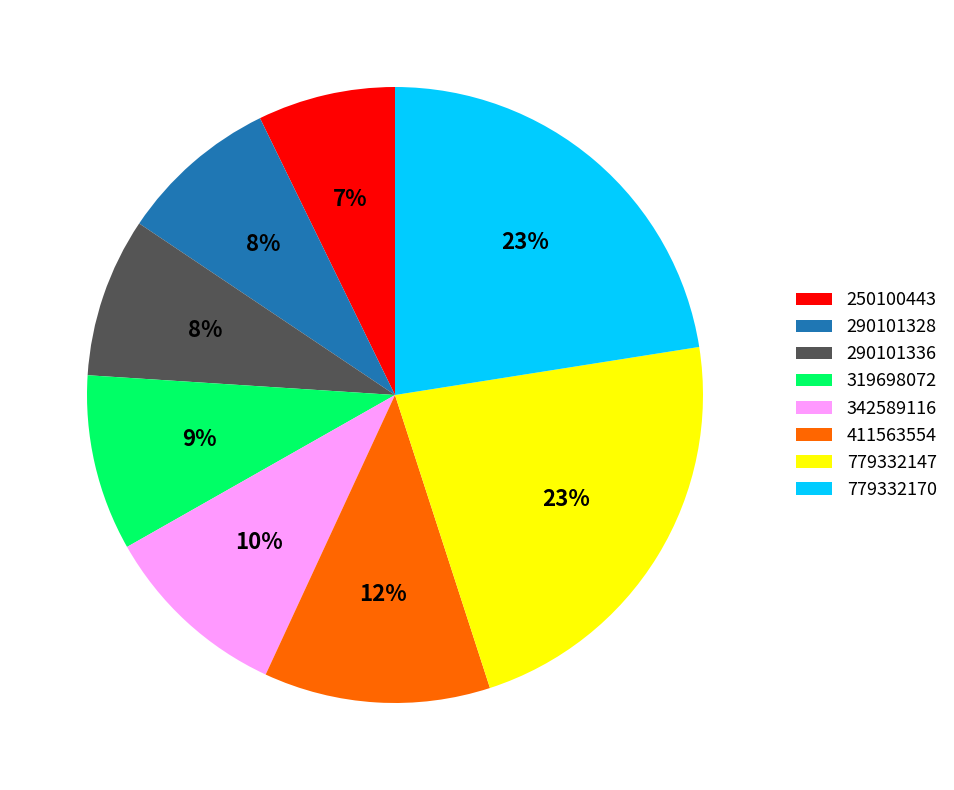

What is the smallest slice in the pie chart?

250100443